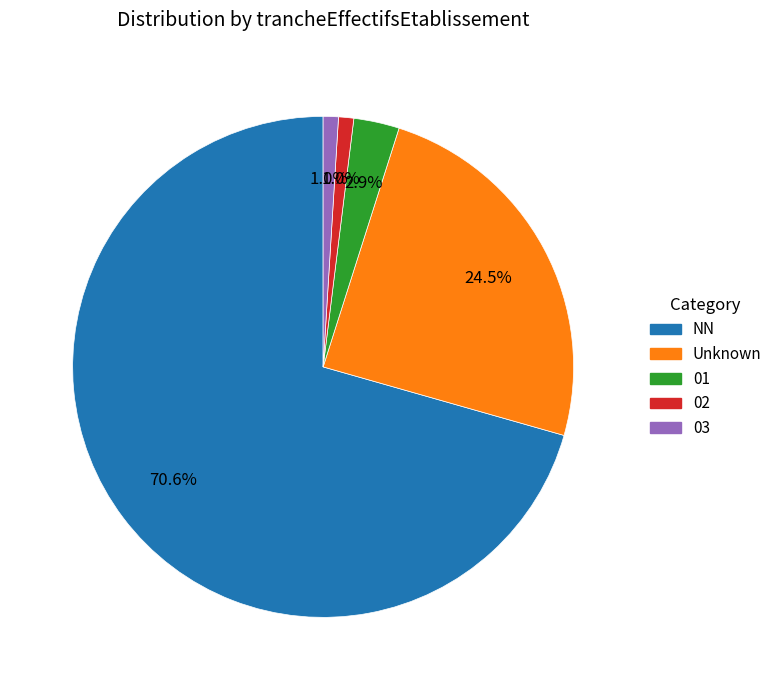

Is there any slice that represents more than half of the pie?

Yes